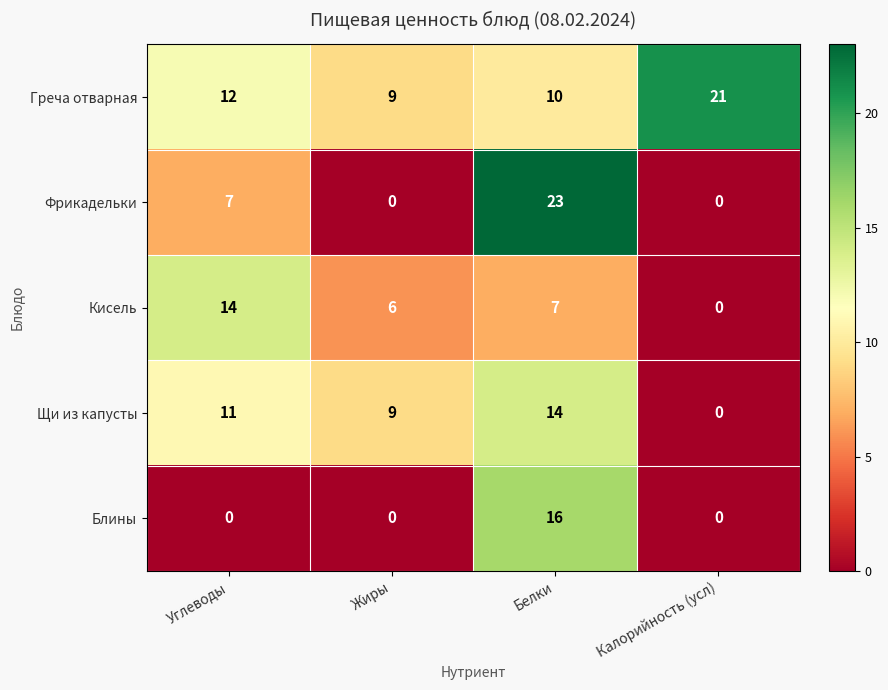

What is the average value of the Греча отварная series?

13